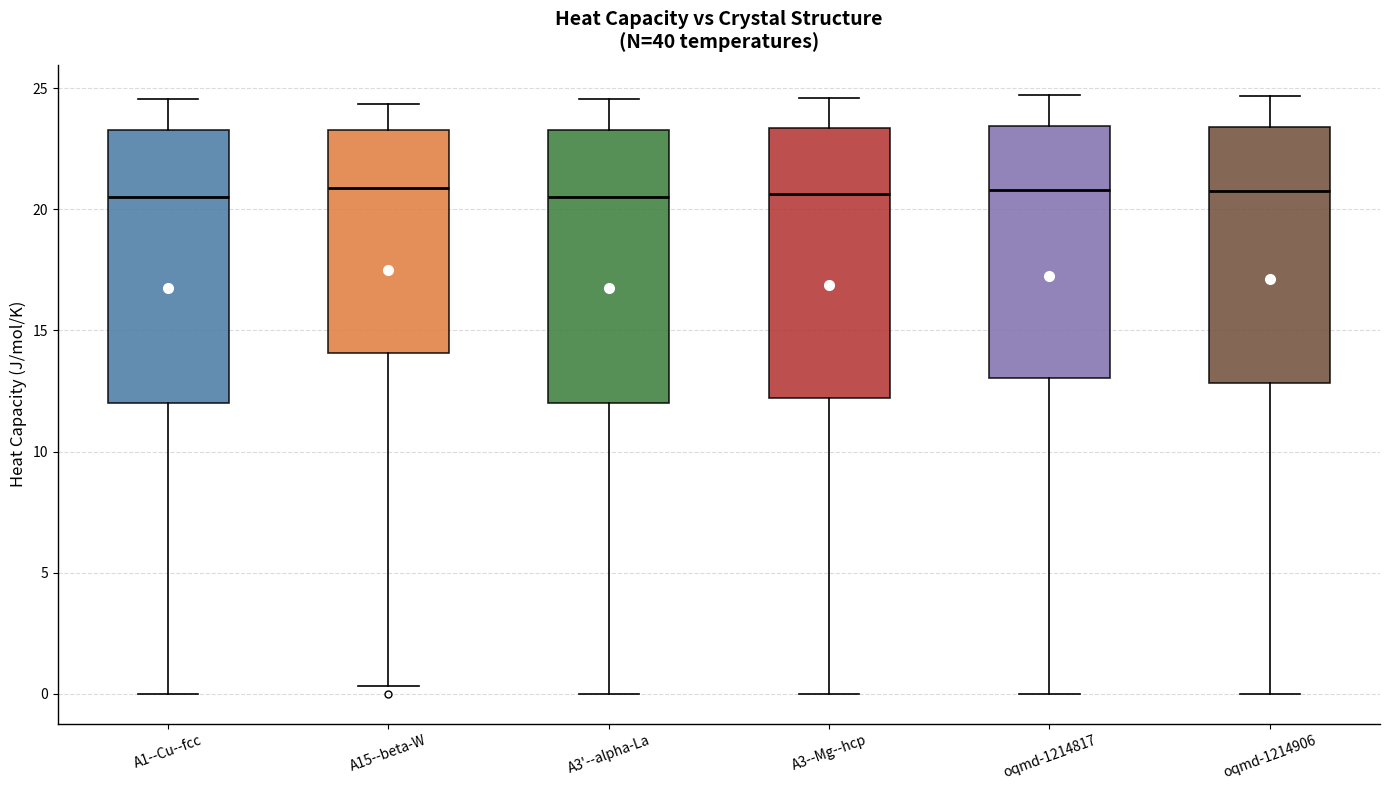

Reading left to right, transcribe this box plot: for each box, give where its median line is, the range the box spans, and where its two whiskers end, as read against the y-axis. The values are not printed on the chart, so give them approximately, as read against the axis.

A1--Cu--fcc: median 20.5, box 12.0 to 23.5, whiskers 0.0 to 24.5
A15--beta-W: median 21.0, box 14.0 to 23.5, whiskers 0.5 to 24.5
A3'--alpha-La: median 20.5, box 12.0 to 23.5, whiskers 0.0 to 24.5
A3--Mg--hcp: median 20.5, box 12.0 to 23.5, whiskers 0.0 to 24.5
oqmd-1214817: median 21.0, box 13.0 to 23.5, whiskers 0.0 to 24.5
oqmd-1214906: median 20.5, box 13.0 to 23.5, whiskers 0.0 to 24.5